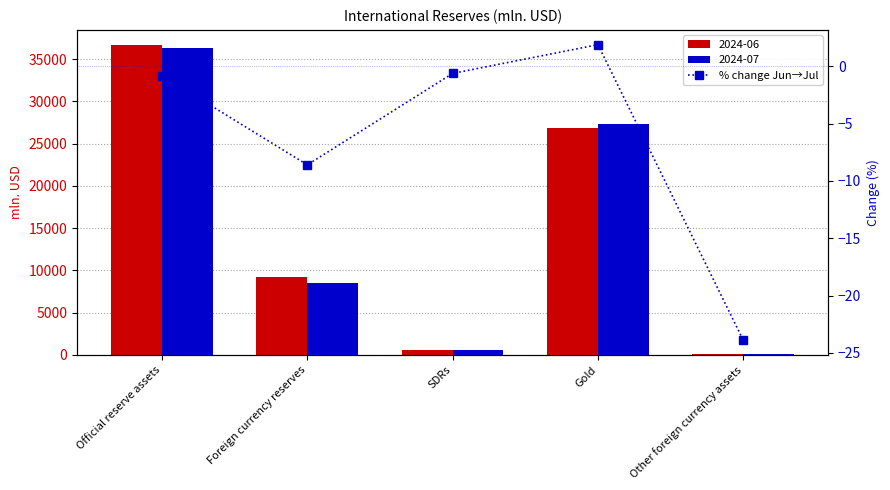

Which label corresponds to the largest value in the chart?

Gold